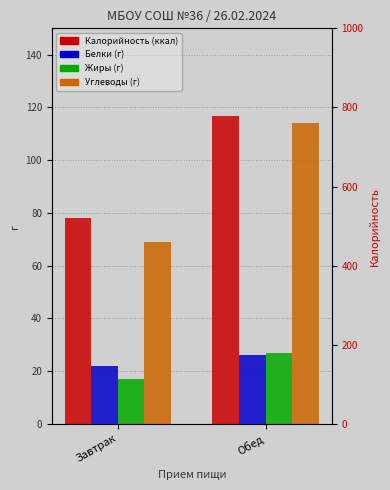

Which series changed the most between Завтрак and Обед?

Калорийность